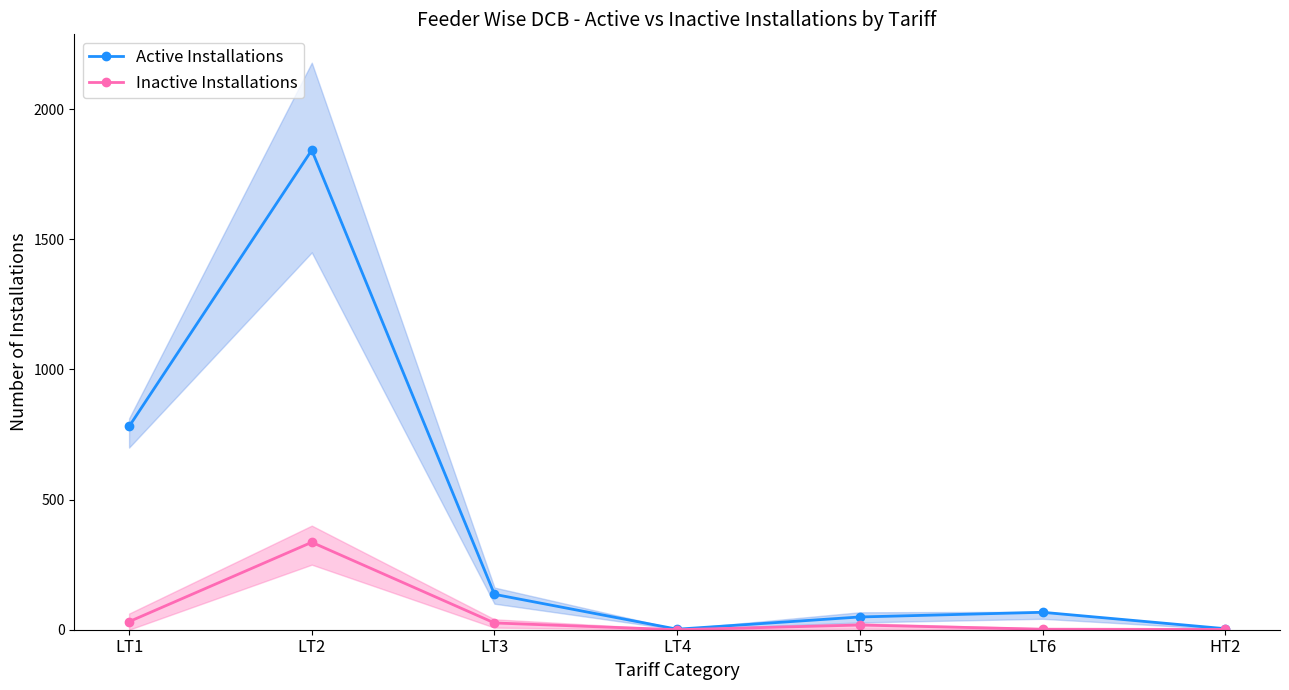

At how many categories does at least one series exceed 1511?

1